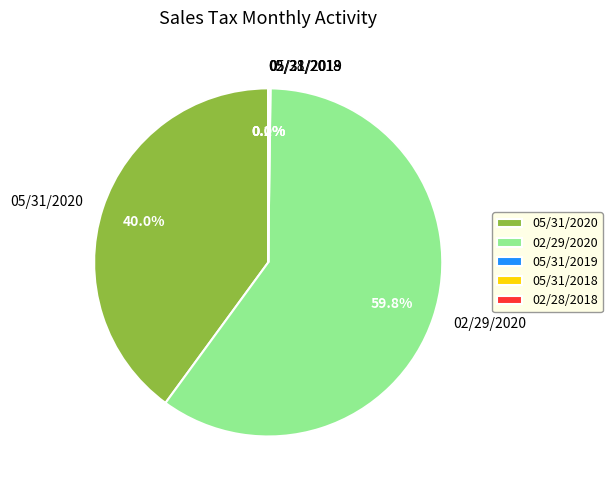

Which category has the biggest portion of the pie?

02/29/2020